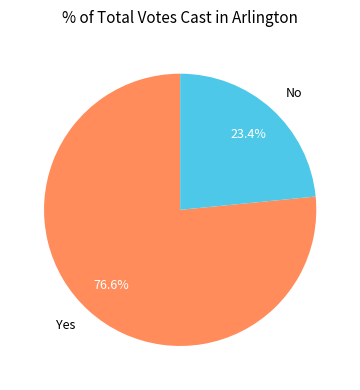

Rank the categories by value from highest to lowest.

Yes, No